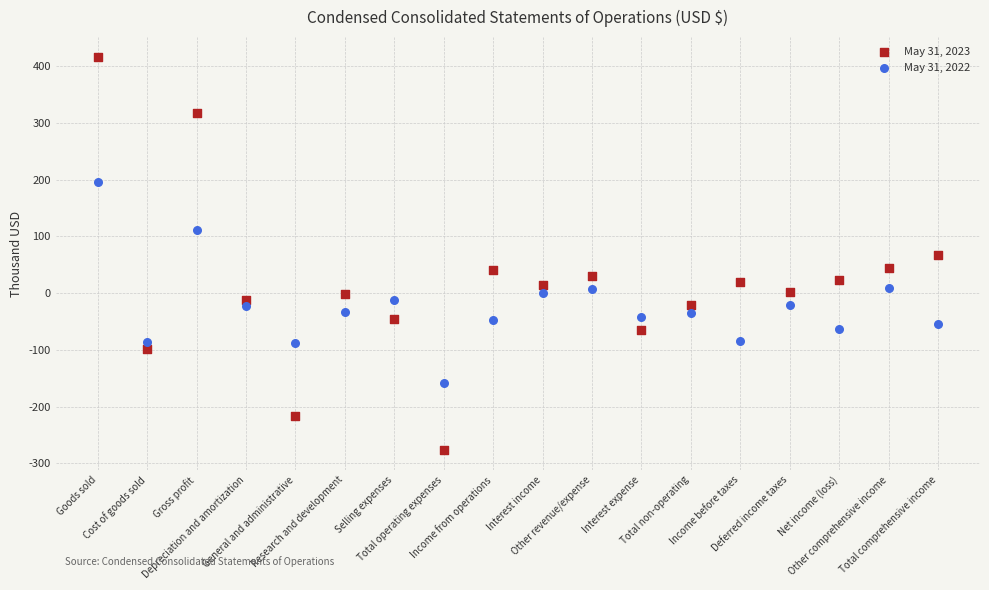

What are all the series names shown in the legend?

May 31, 2023, May 31, 2022